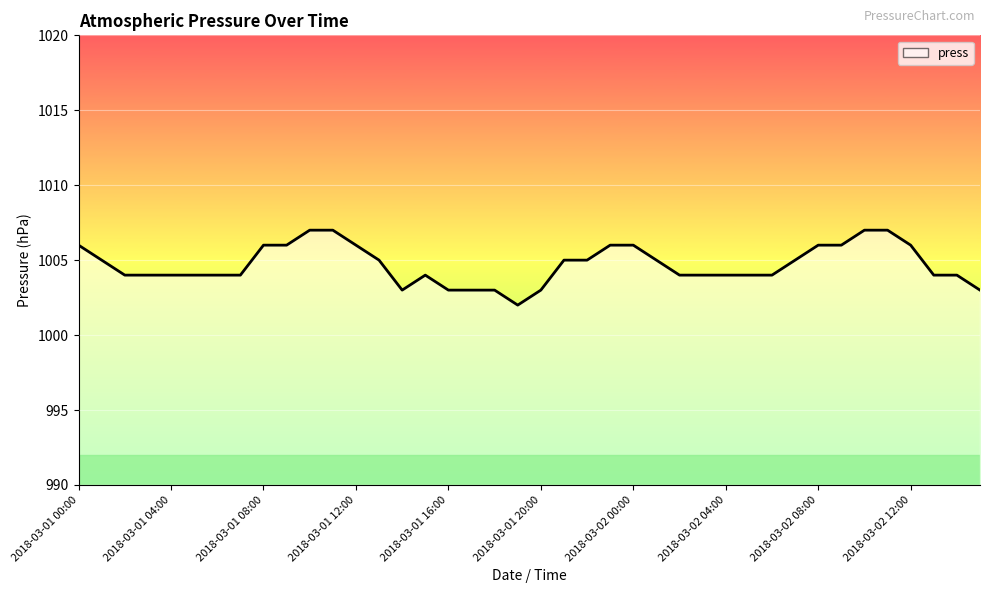

What is the difference between the maximum and minimum values?

5